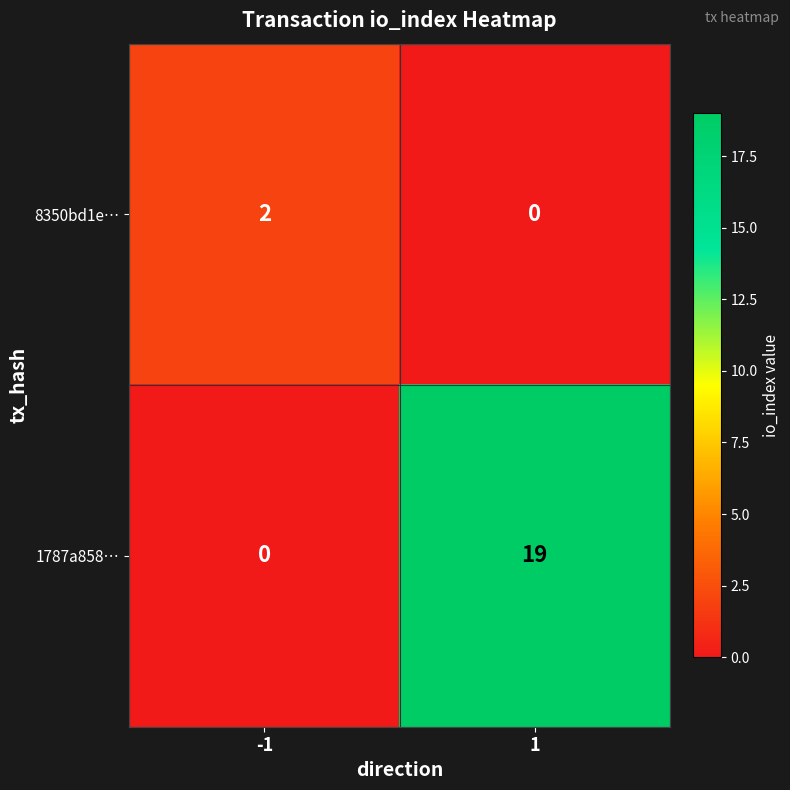

List the series in order of their overall mean, highest first.

1787a858…, 8350bd1e…